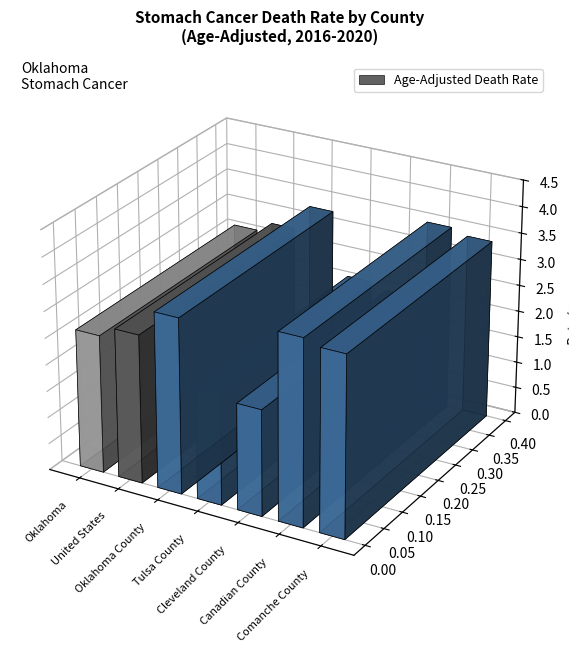

What is the ratio of the value at United States to the value at Oklahoma?

1.1